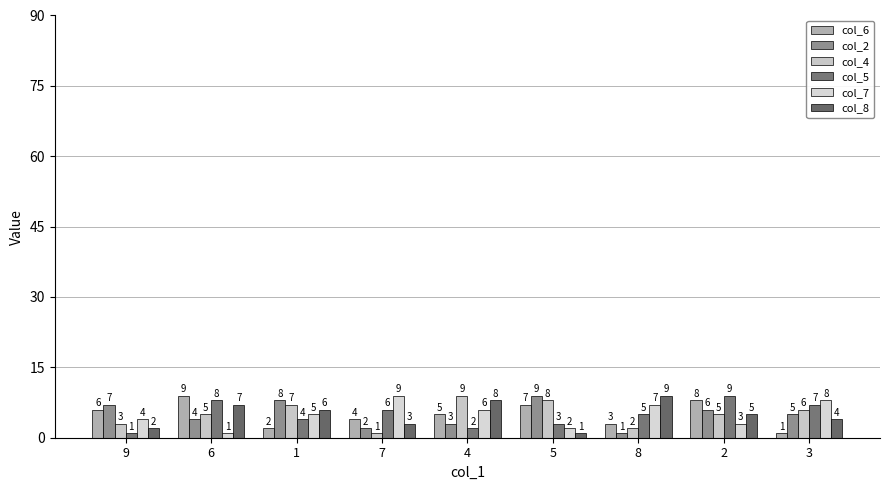

Reading left to right, transcribe all the data shown in this chart.

col_6: 6	9	2	4	5	7	3	8	1
col_2: 7	4	8	2	3	9	1	6	5
col_4: 3	5	7	1	9	8	2	5	6
col_5: 1	8	4	6	2	3	5	9	7
col_7: 4	1	5	9	6	2	7	3	8
col_8: 2	7	6	3	8	1	9	5	4